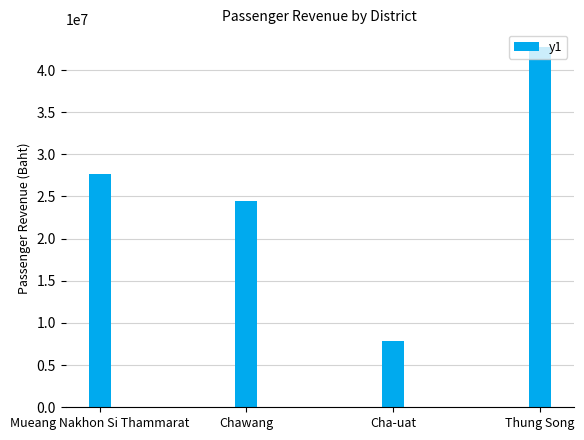

What is the sum of all values?

102681119